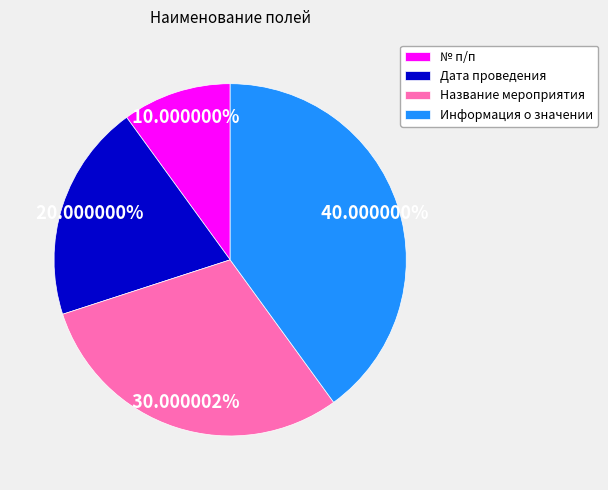

Is it true that Название мероприятия is 30% of the pie?

True